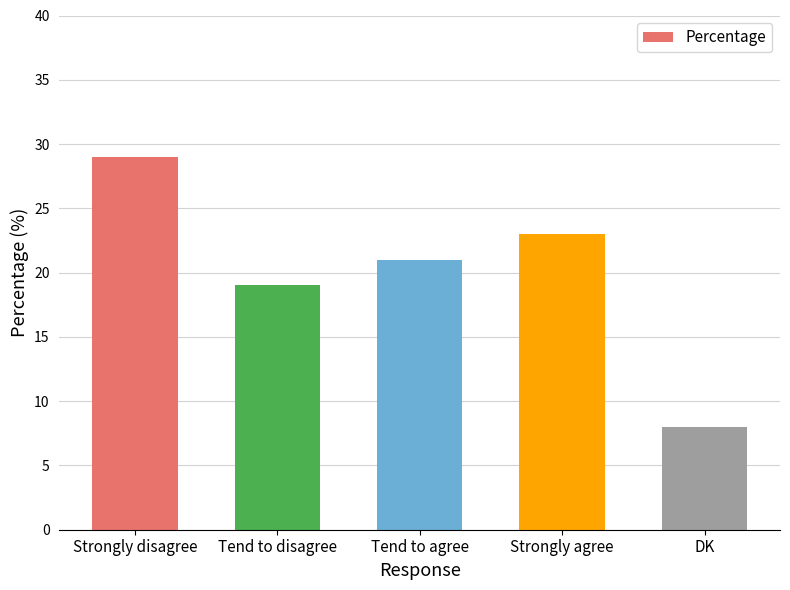

What is the sum of the values at Strongly disagree and Tend to agree?

50